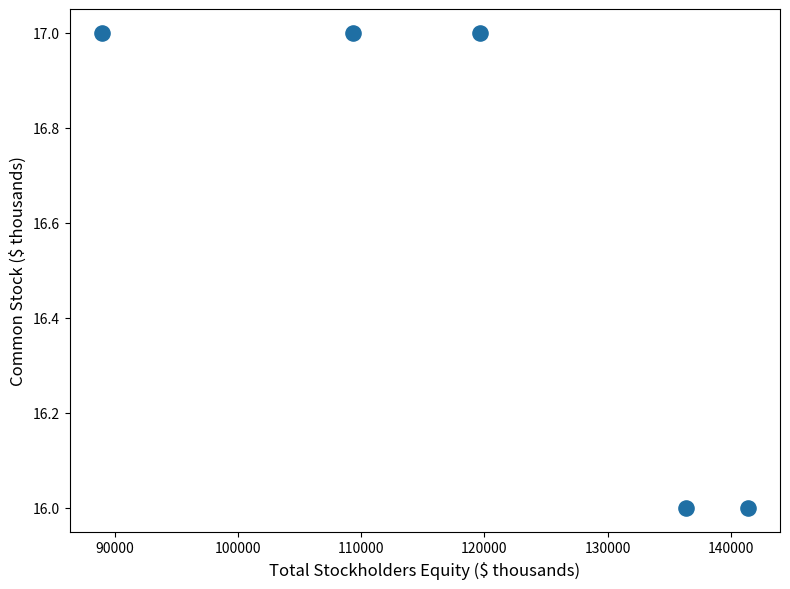

What is the range of X values (max minus min)?

52428